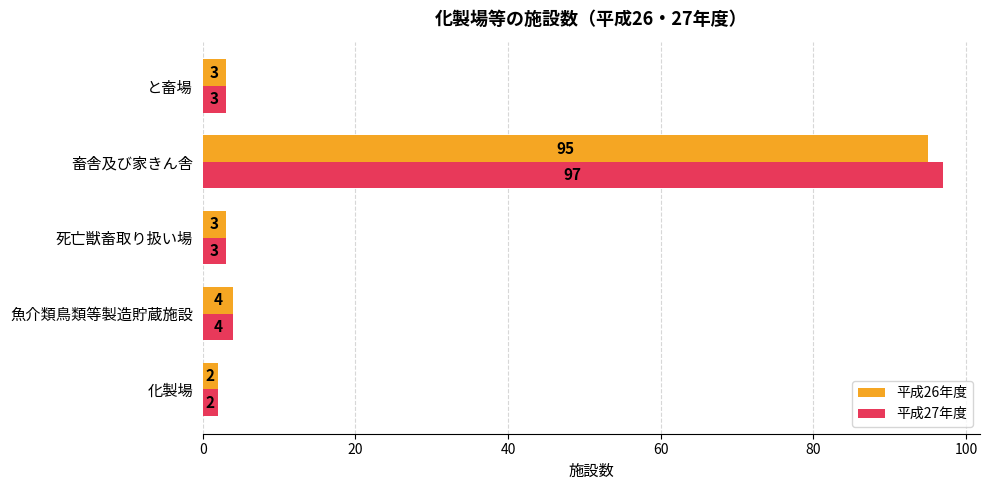

What are all the series names shown in the legend?

平成26年度, 平成27年度